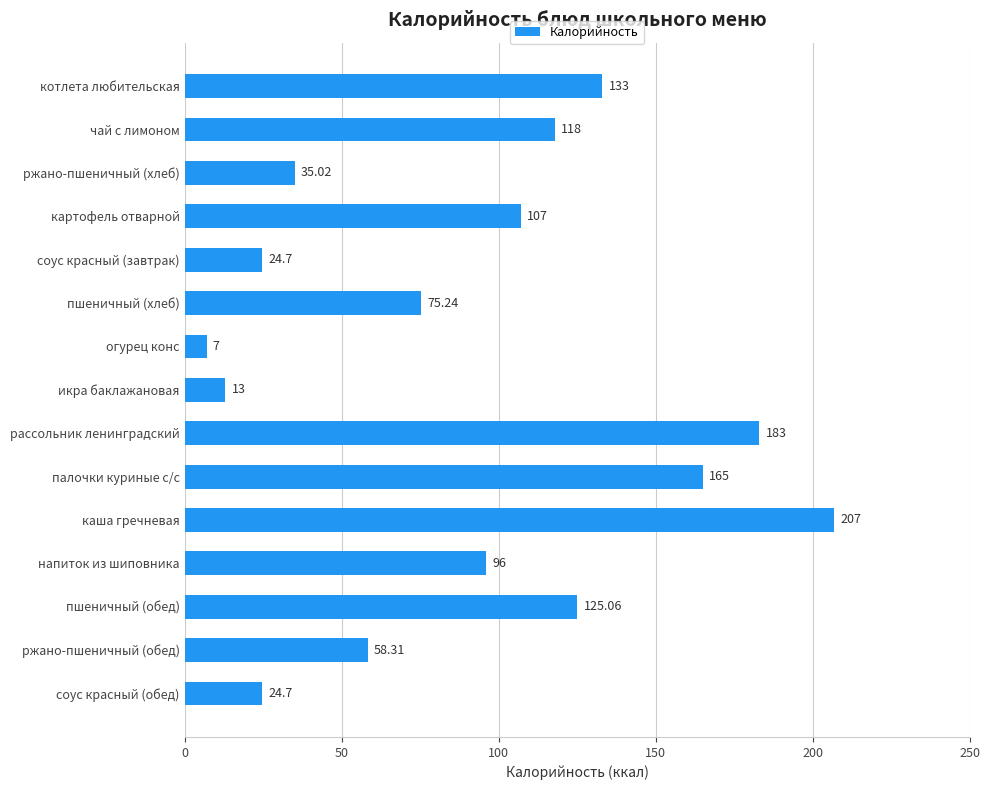

What is the minimum value shown in the chart?

7.0